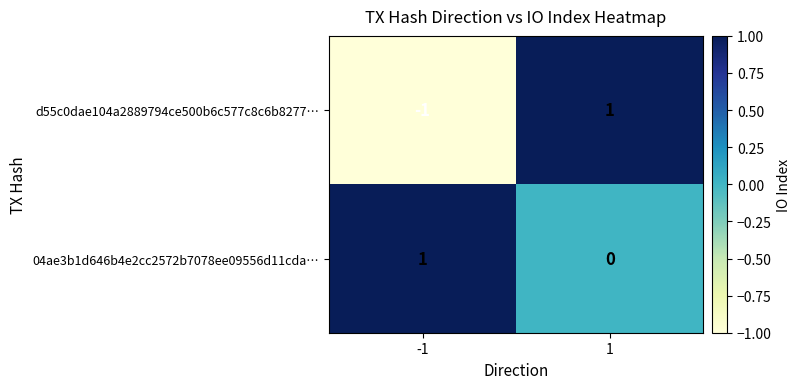

Between -1 and 1, which series saw the biggest shift?

d55c0dae104a2889794ce500b6c577c8c6b8277…